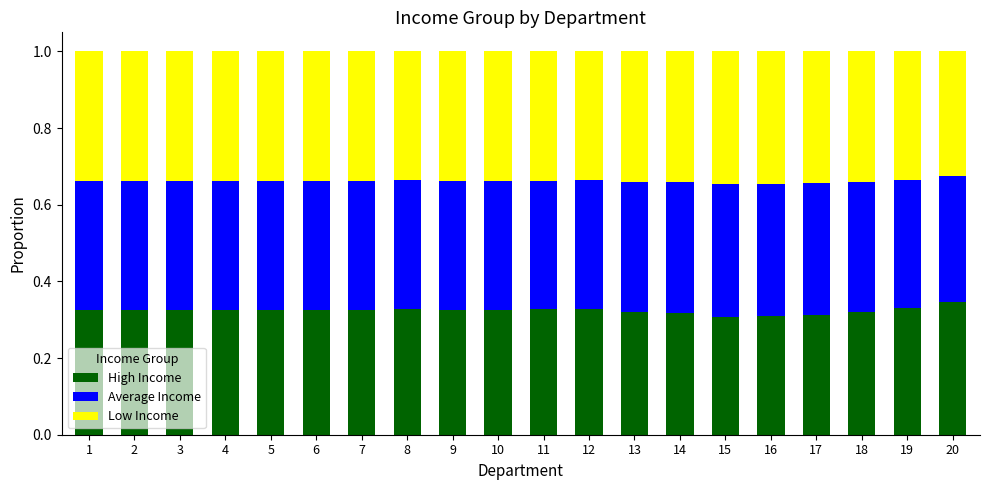

What is the total value across all series at 1?

1.0